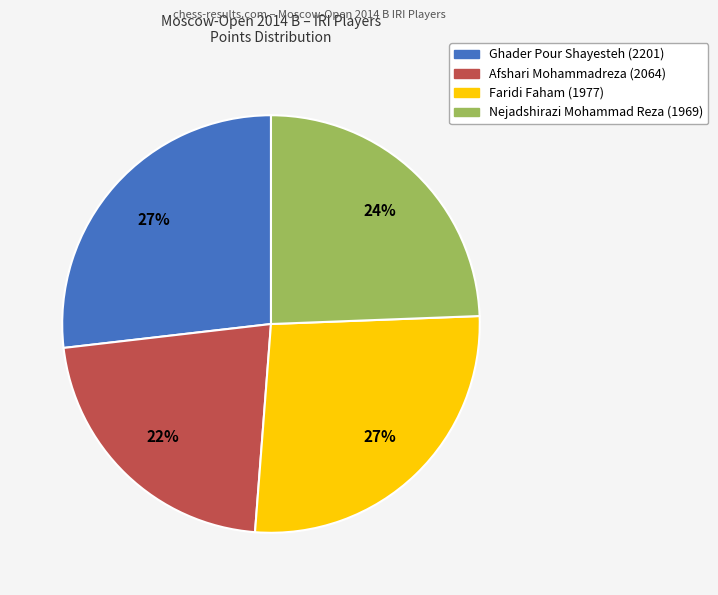

Is there any slice that represents more than half of the pie?

No